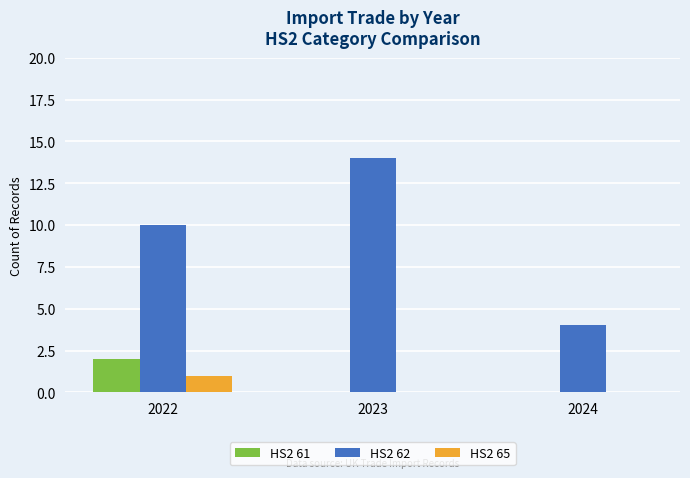

What is the maximum value shown in the chart?

14